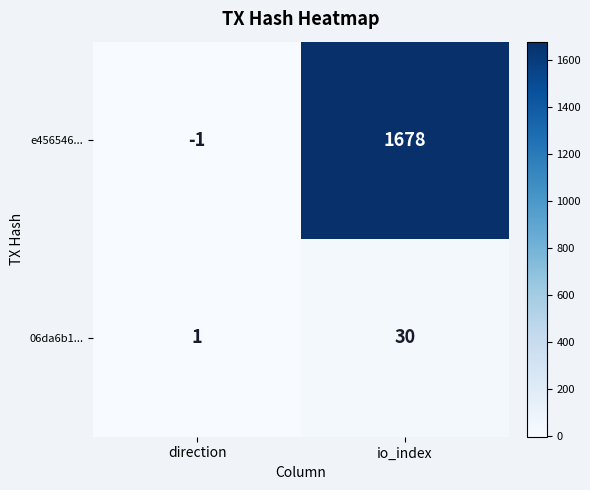

Which series has the largest total across all categories?

e456546...